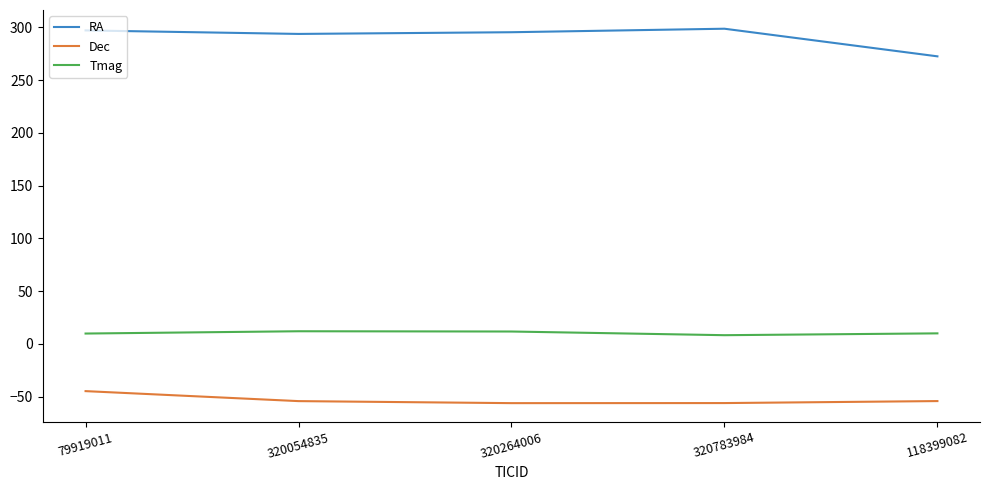

What is the difference between the Tmag values at 79919011 and 320054835?

2.2